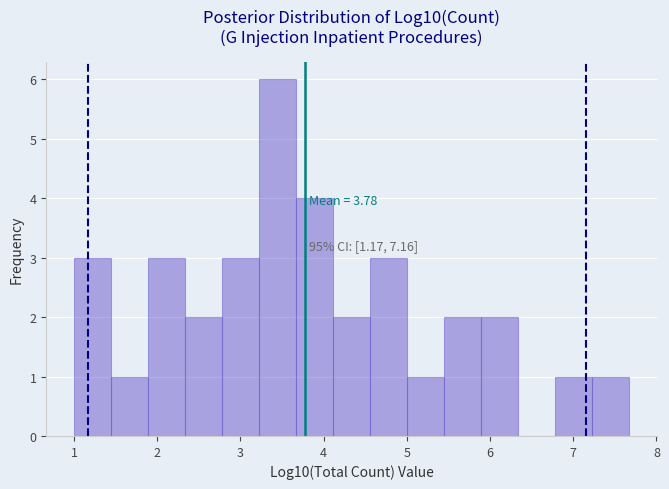

Which range on the x-axis has the tallest bar?

3.2 to 3.7